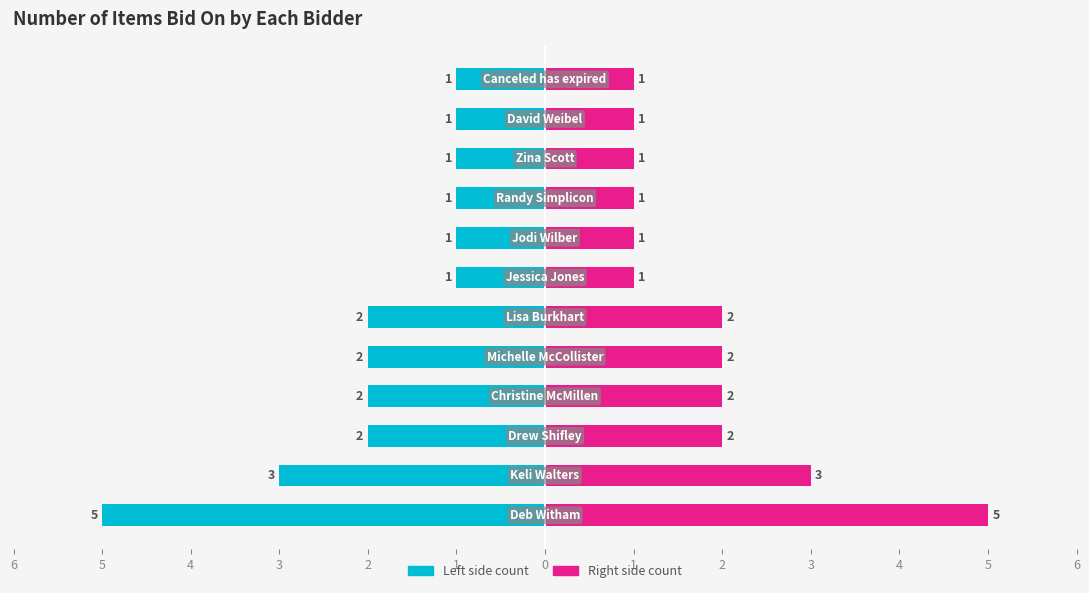

What is the average value of the Number of Items Bid series?

-2